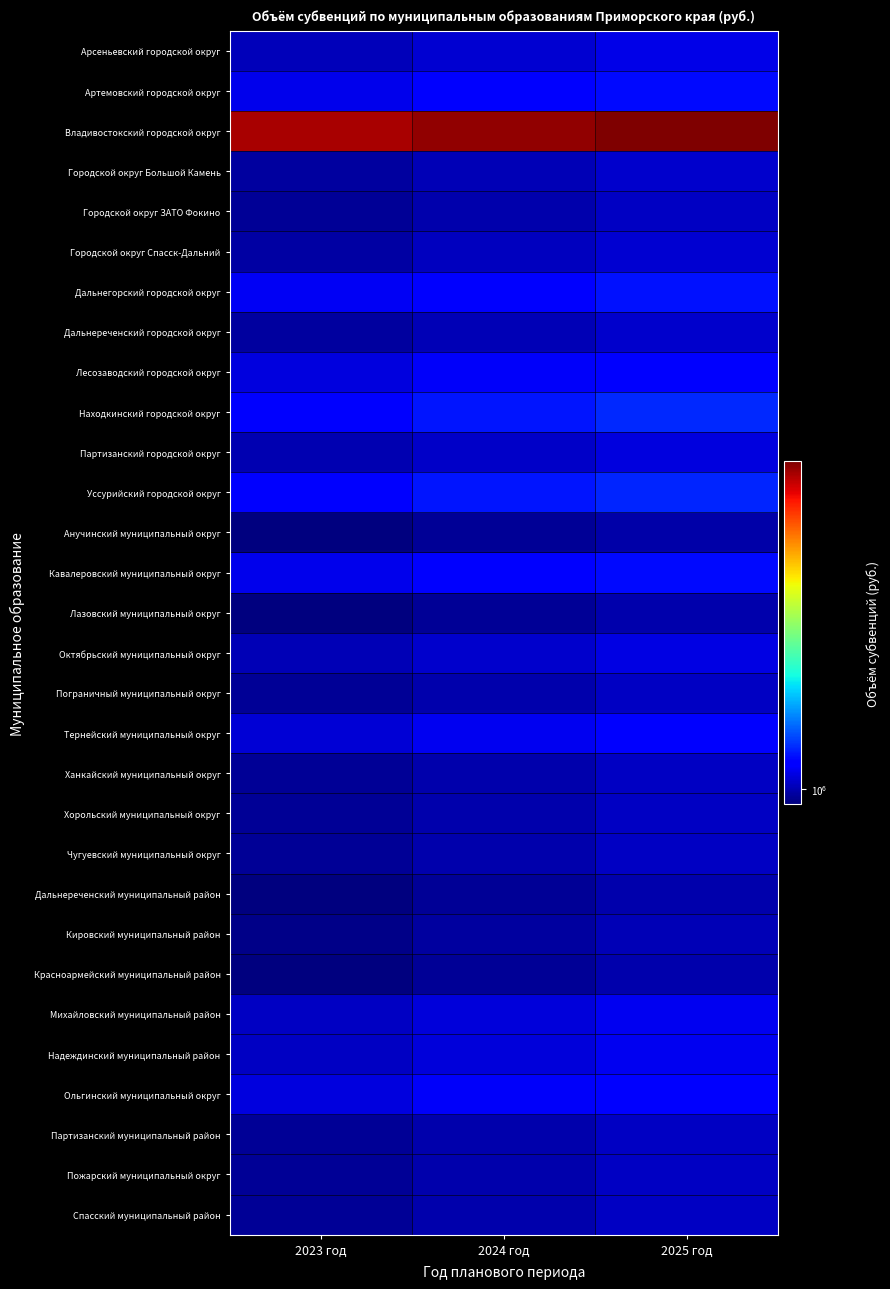

What is the difference between the highest and lowest values at 2024 год?

7426111